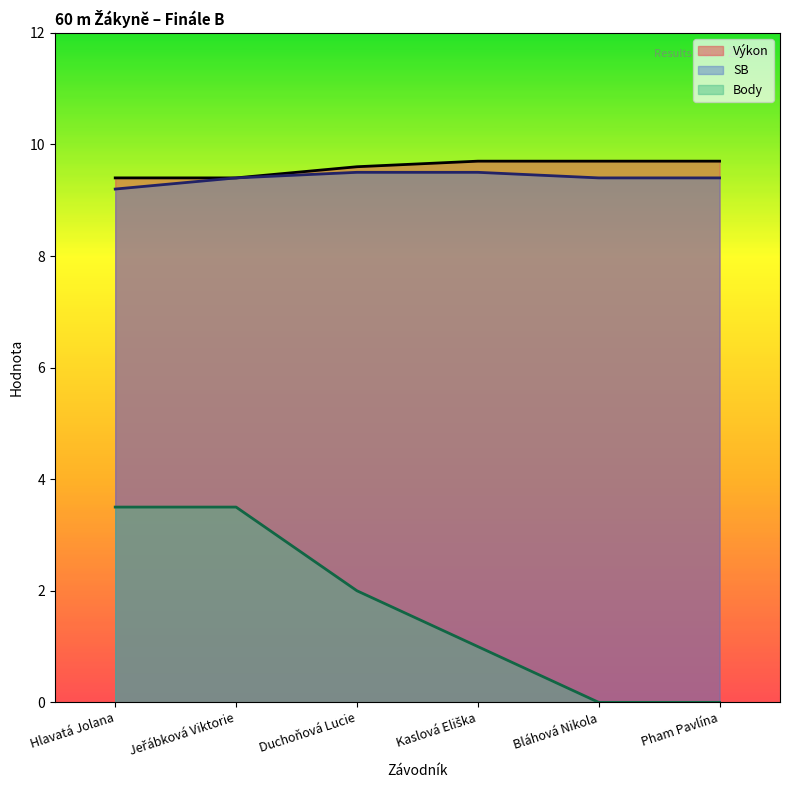

What is the sum of all Výkon values?

57.5